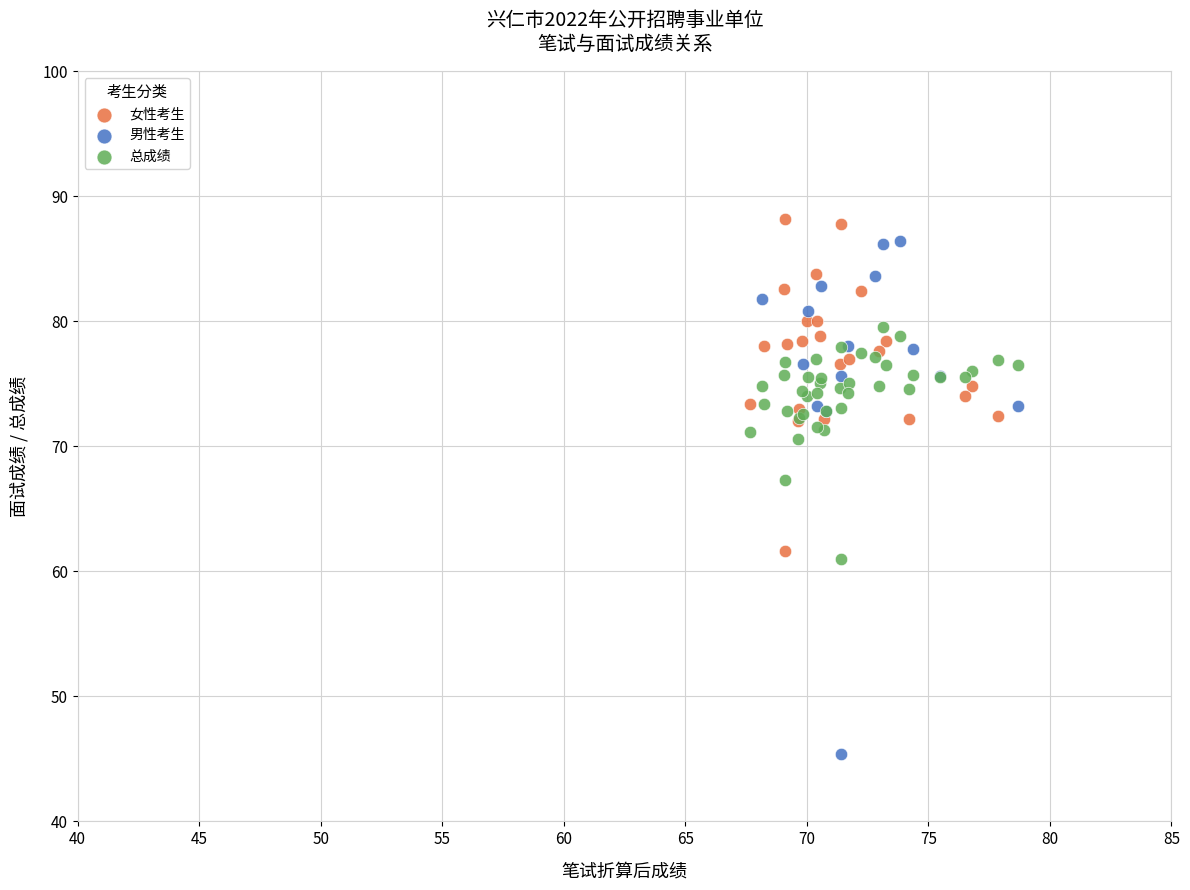

Which series reaches the minimum Y coordinate?

男性考生